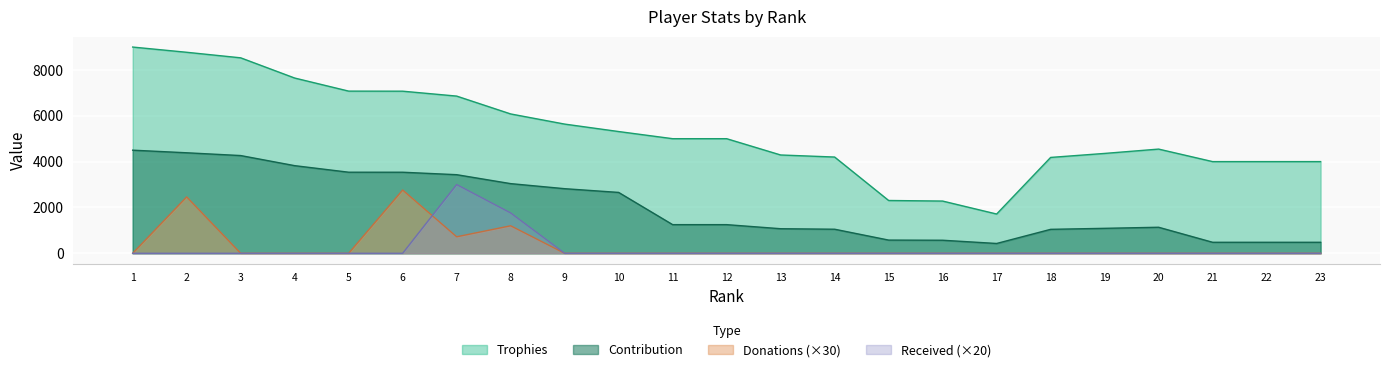

True or false: Trophies has more than 0 interior local peaks.

True